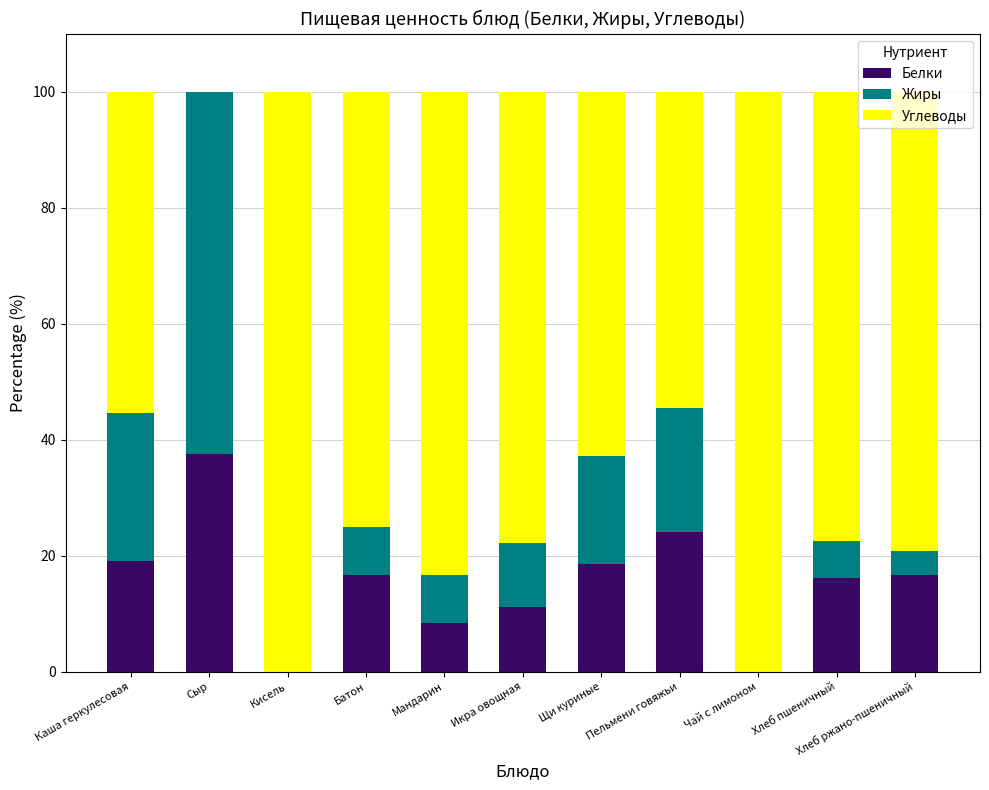

The value of Белки at Батон is 6.8. True or false?

False